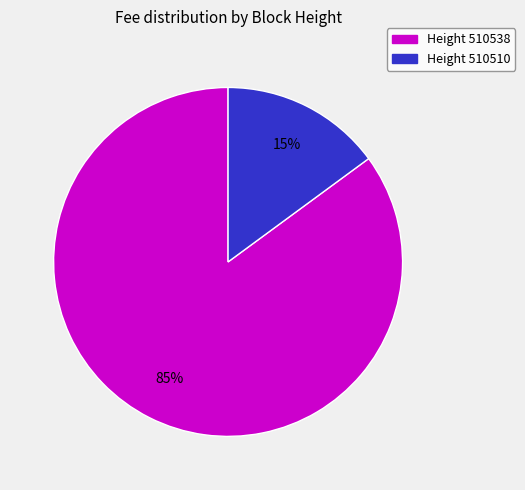

Is there any slice that represents more than half of the pie?

Yes